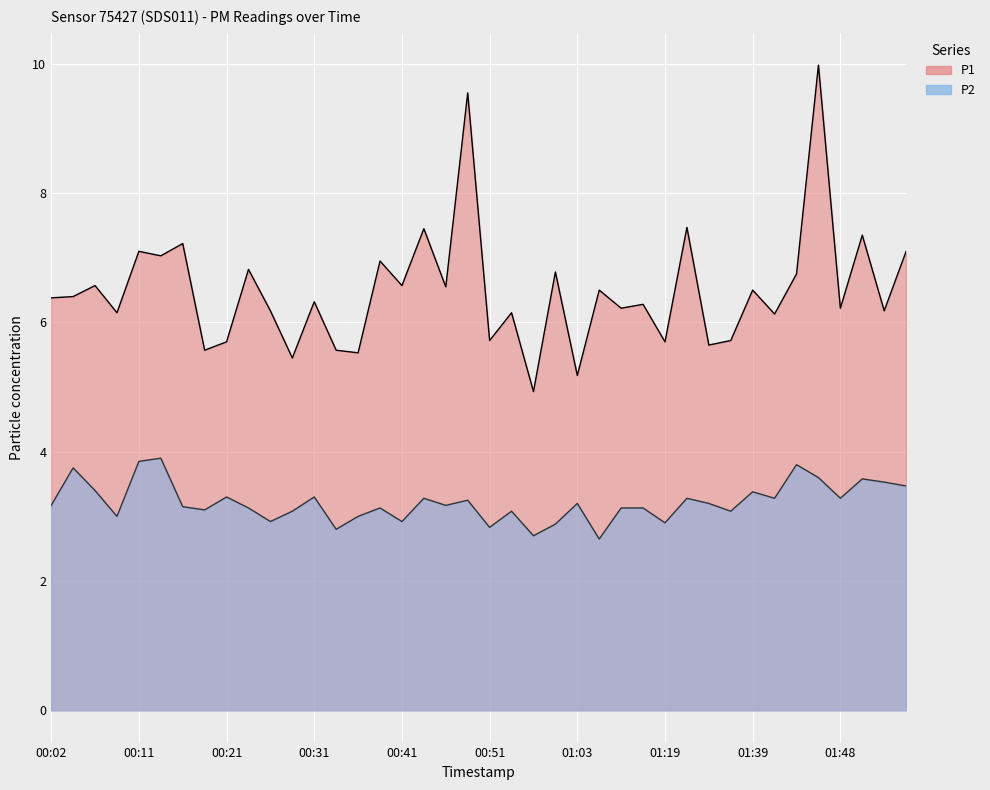

What are all the series names shown in the legend?

P1, P2